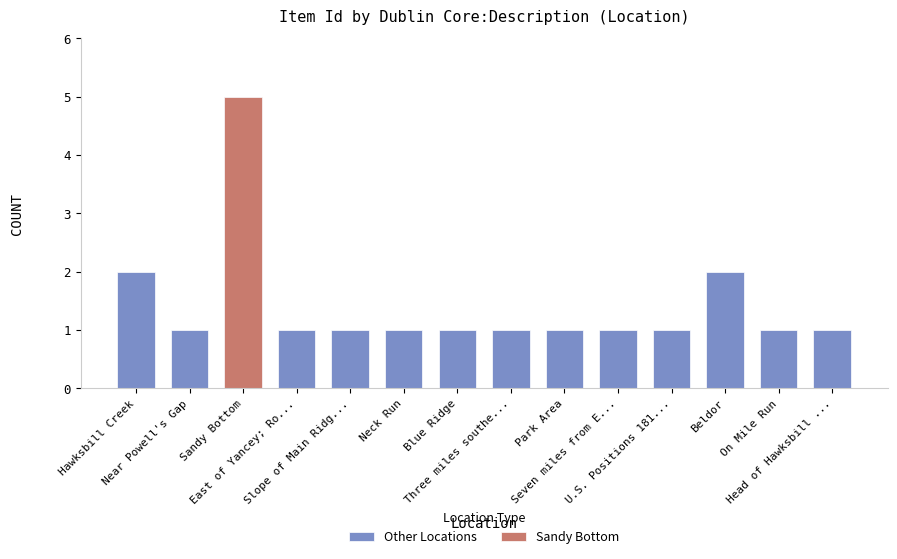

Count the number of values greater than 1.

3